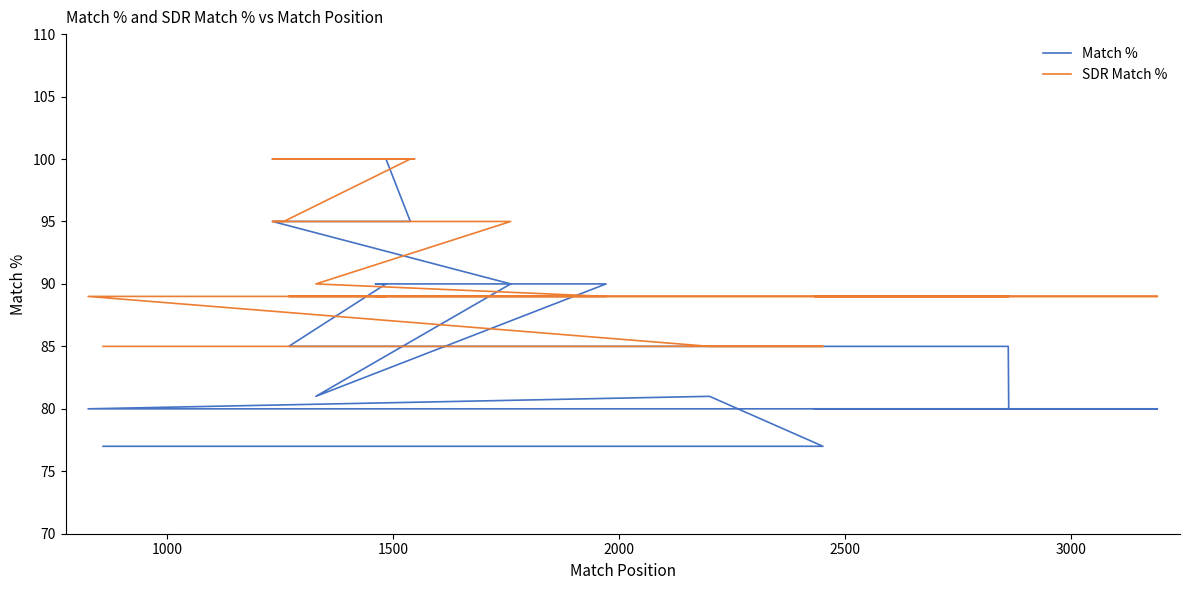

How many lines are shown in the chart?

2